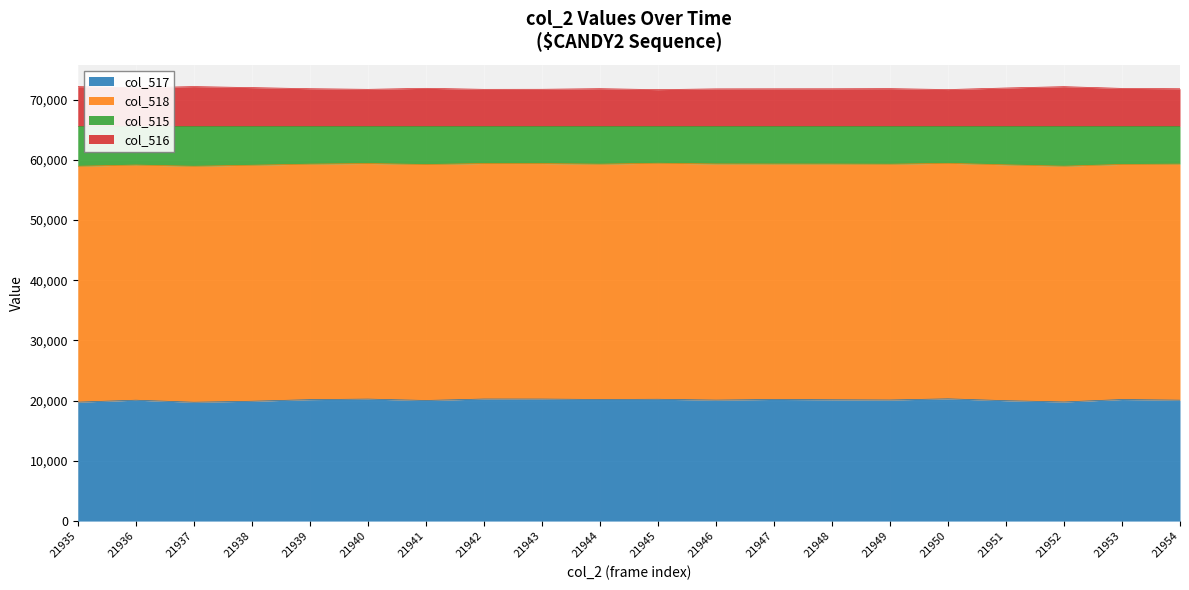

What is the maximum value shown in the chart?

72150